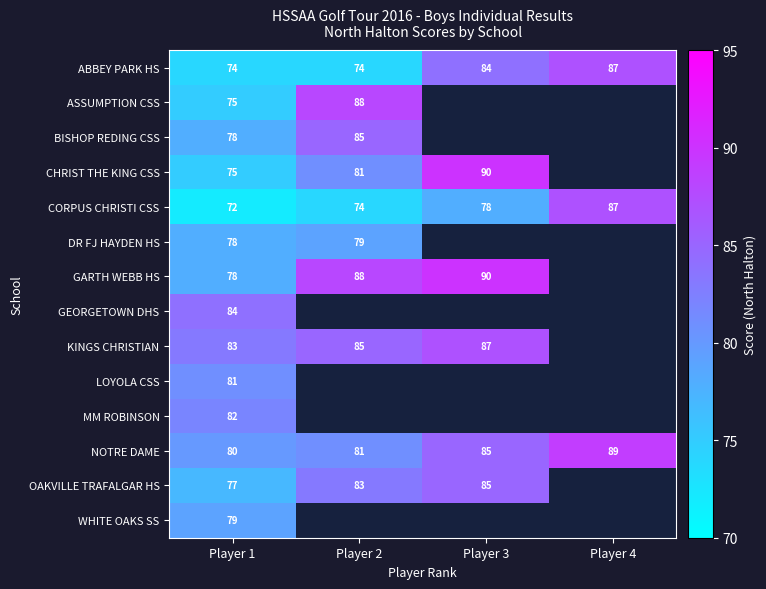

What is the difference between the maximum and minimum values in the CORPUS CHRISTI CSS series?

15